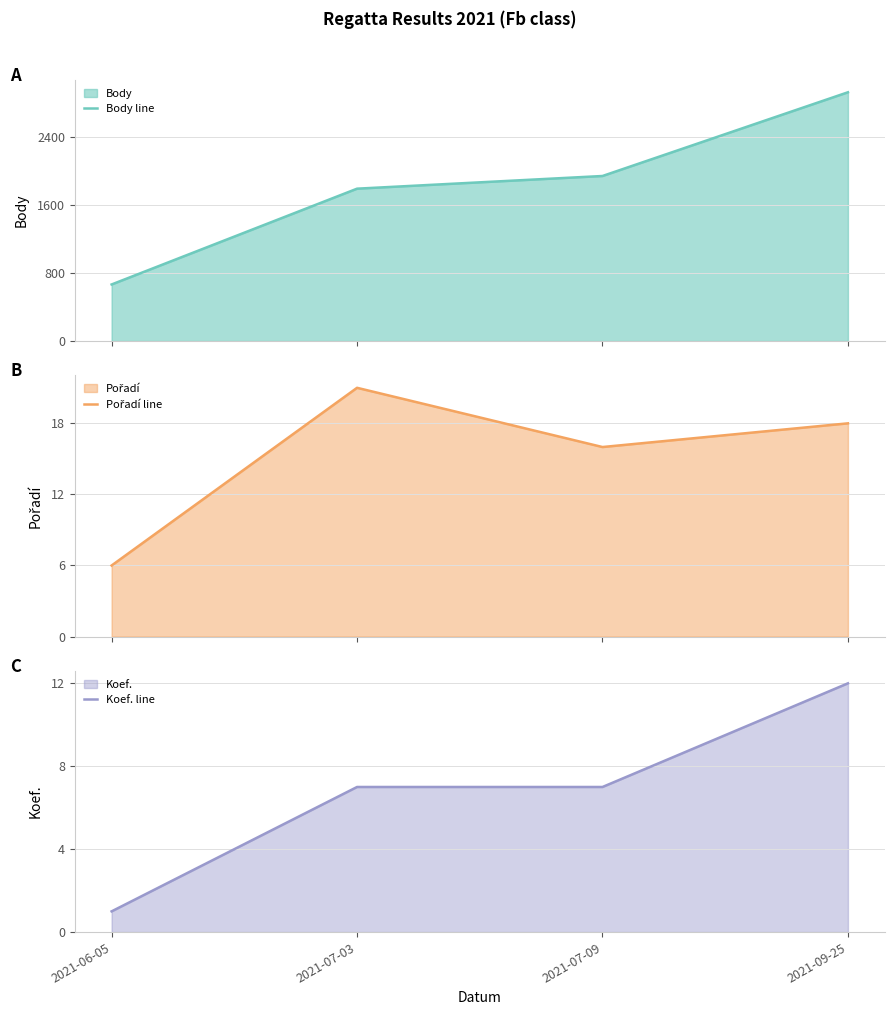

Rank the series by their maximum value, from highest to lowest.

Body line, Pořadí line, Koef. line